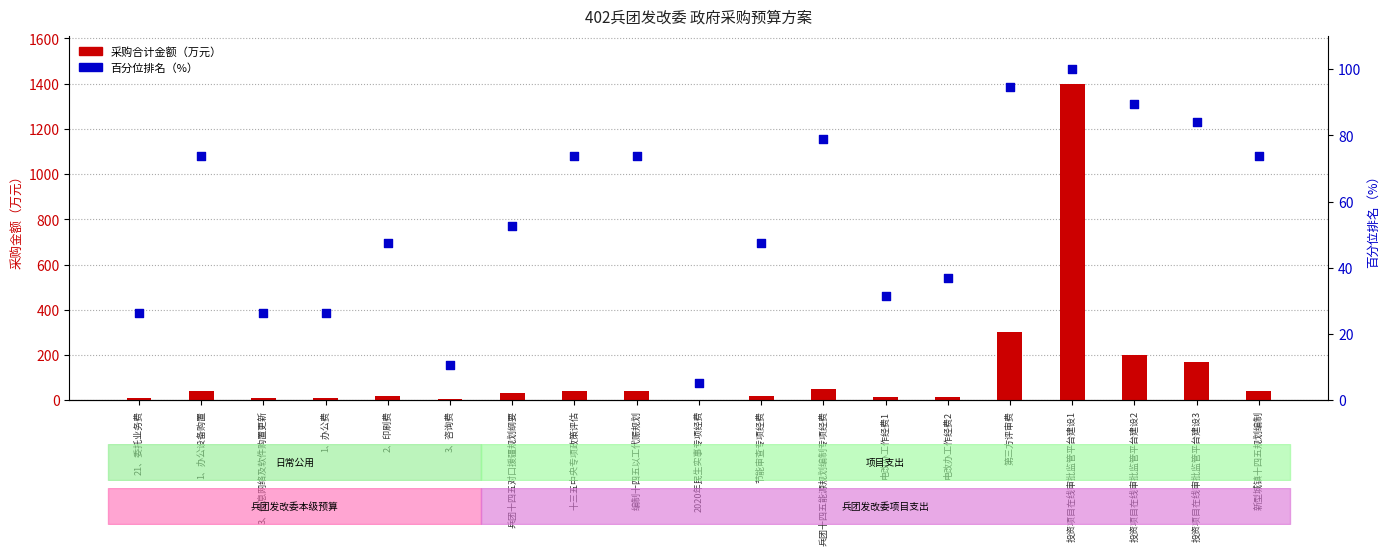

Which series contains the lowest Y value?

采购合计金额